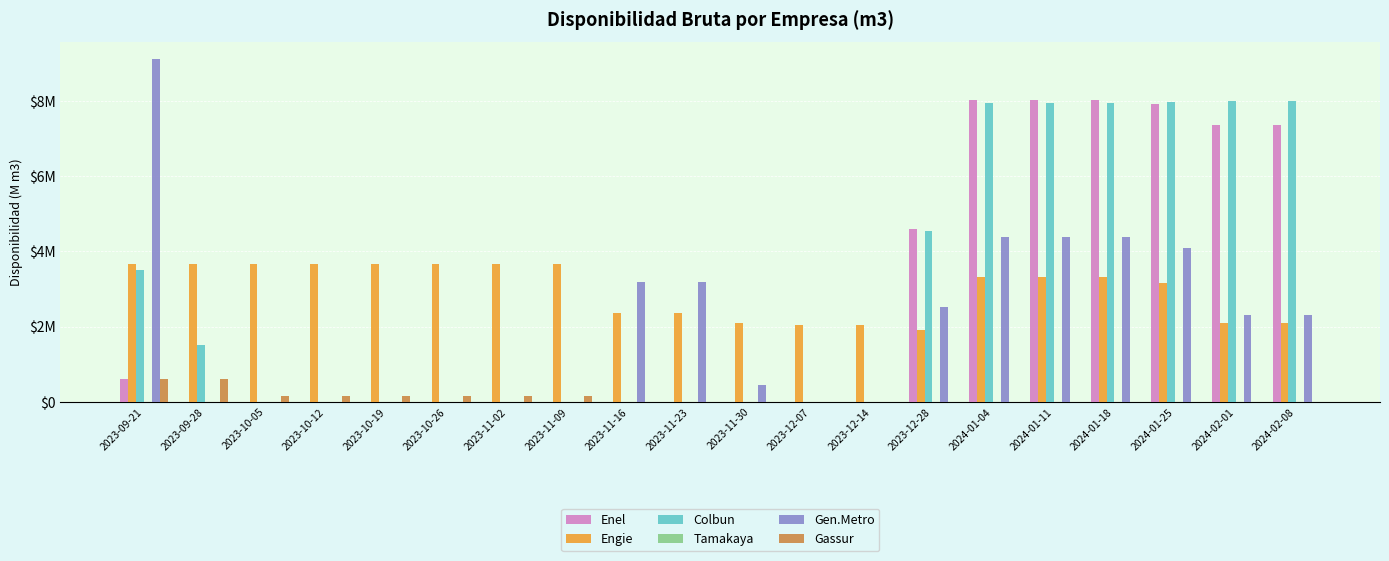

What are all the series names shown in the legend?

Enel, Engie, Colbun, Tamakaya, Gen.Metro, Gassur